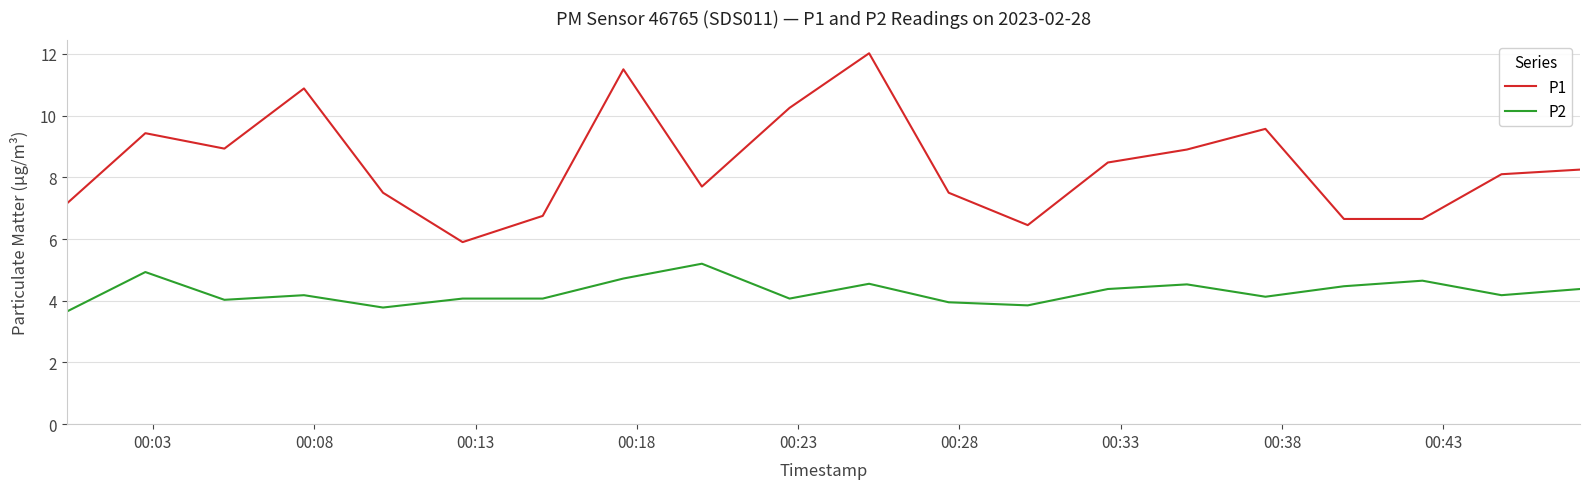

Rank the series by their average value, from lowest to highest.

P2, P1